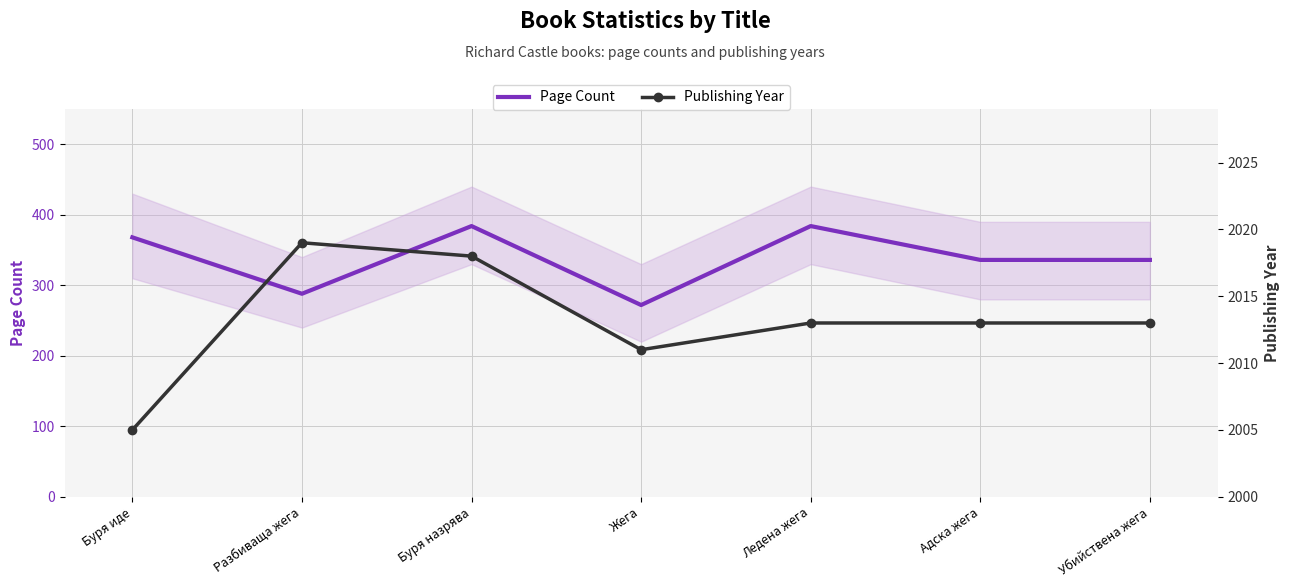

At which category does Publishing Year reach its first local valley?

Жега